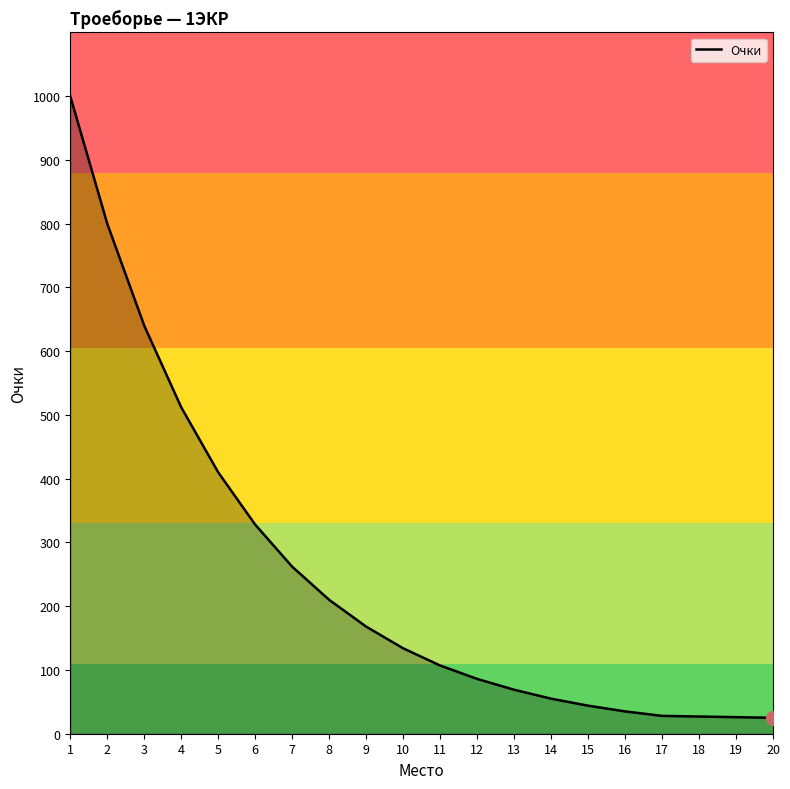

What is the minimum value shown in the chart?

25